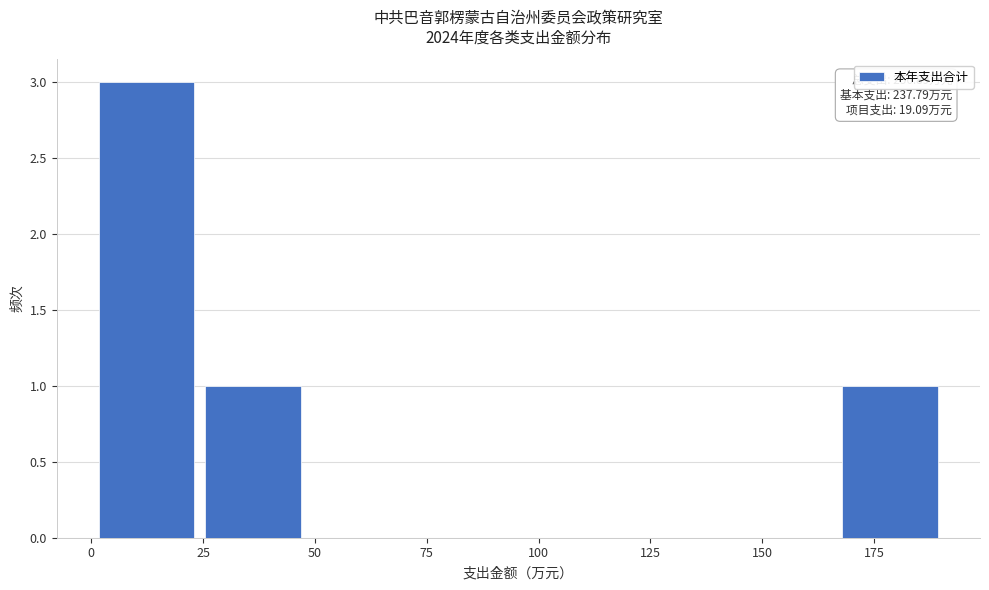

Which range on the x-axis has the tallest bar?

0 to 25